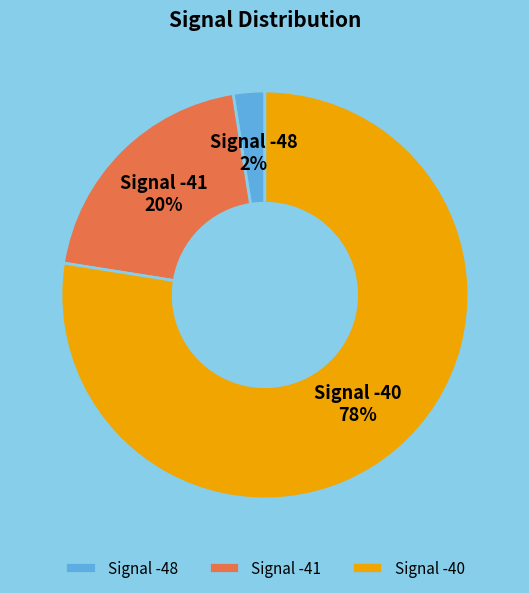

The Signal -40 slice represents 77% of the pie. True or false?

True